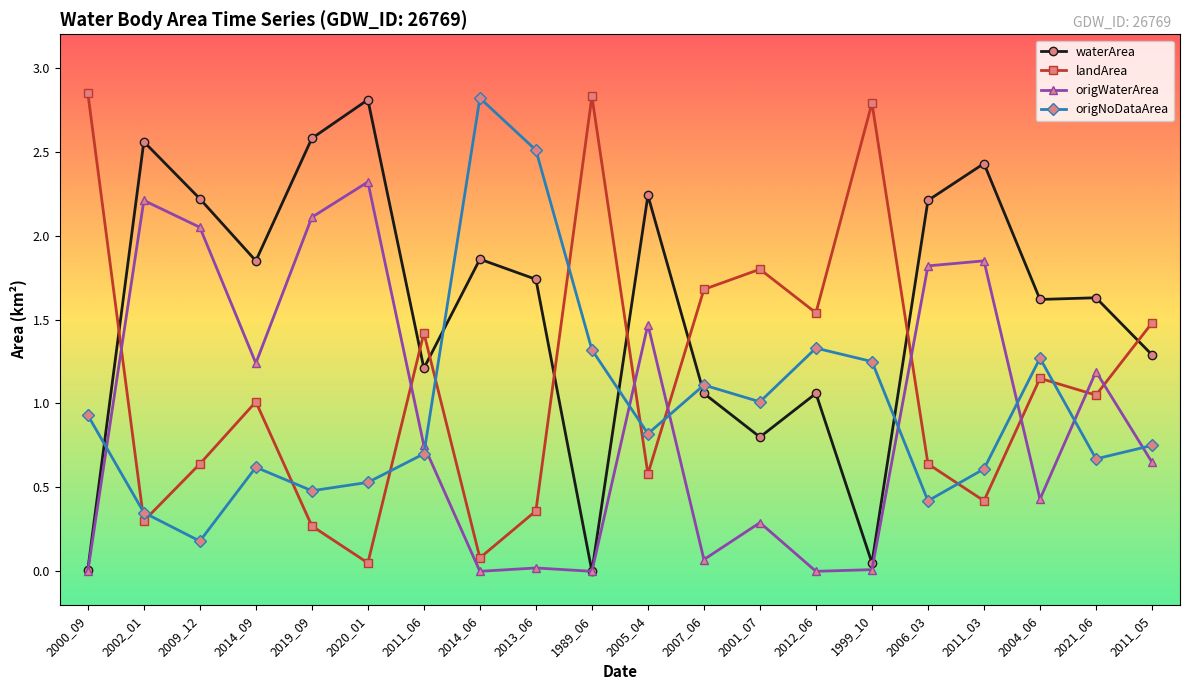

What position from the right is 2007_06?

9